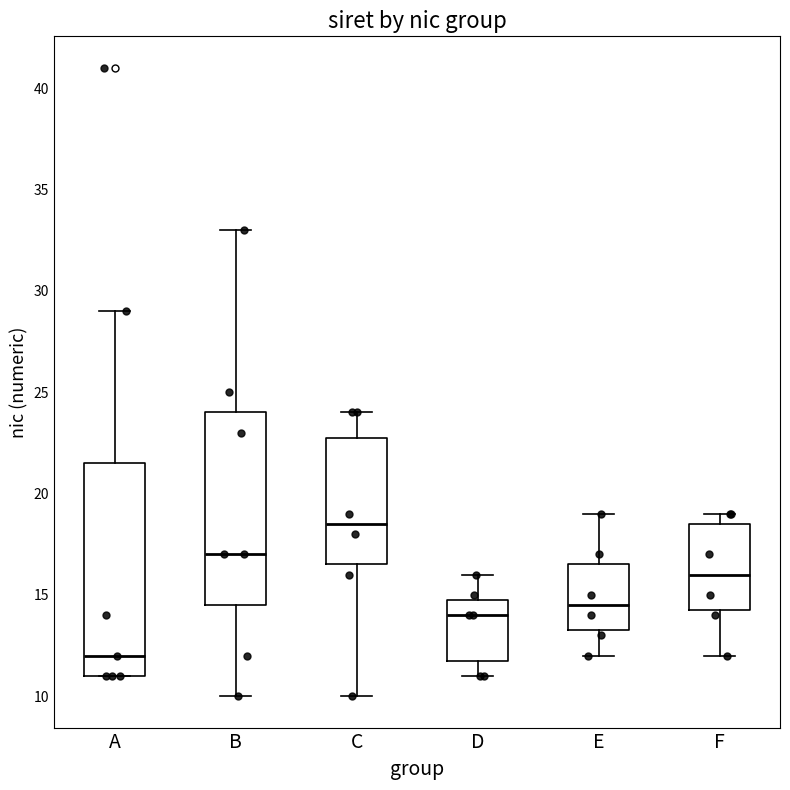

Reading left to right, transcribe this box plot: for each box, give where its median line is, the range the box spans, and where its two whiskers end, as read against the y-axis. The values are not printed on the chart, so give them approximately, as read against the axis.

A: median 12.0, box 11.0 to 21.5, whiskers 11.0 to 29.0
B: median 17.0, box 14.5 to 24.0, whiskers 10.0 to 33.0
C: median 18.5, box 16.5 to 23.0, whiskers 10.0 to 24.0
D: median 14.0, box 12.0 to 15.0, whiskers 11.0 to 16.0
E: median 14.5, box 13.5 to 16.5, whiskers 12.0 to 19.0
F: median 16.0, box 14.5 to 18.5, whiskers 12.0 to 19.0